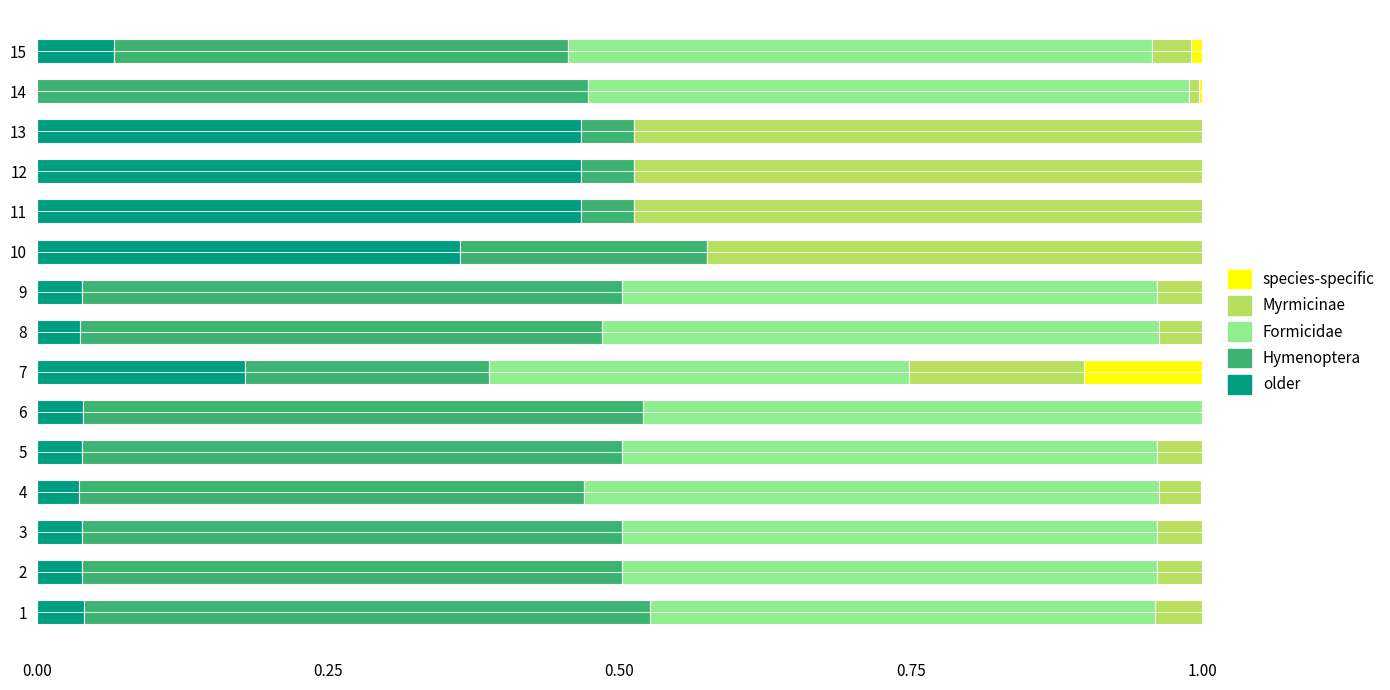

What is the total value across all series at 5?

1.0